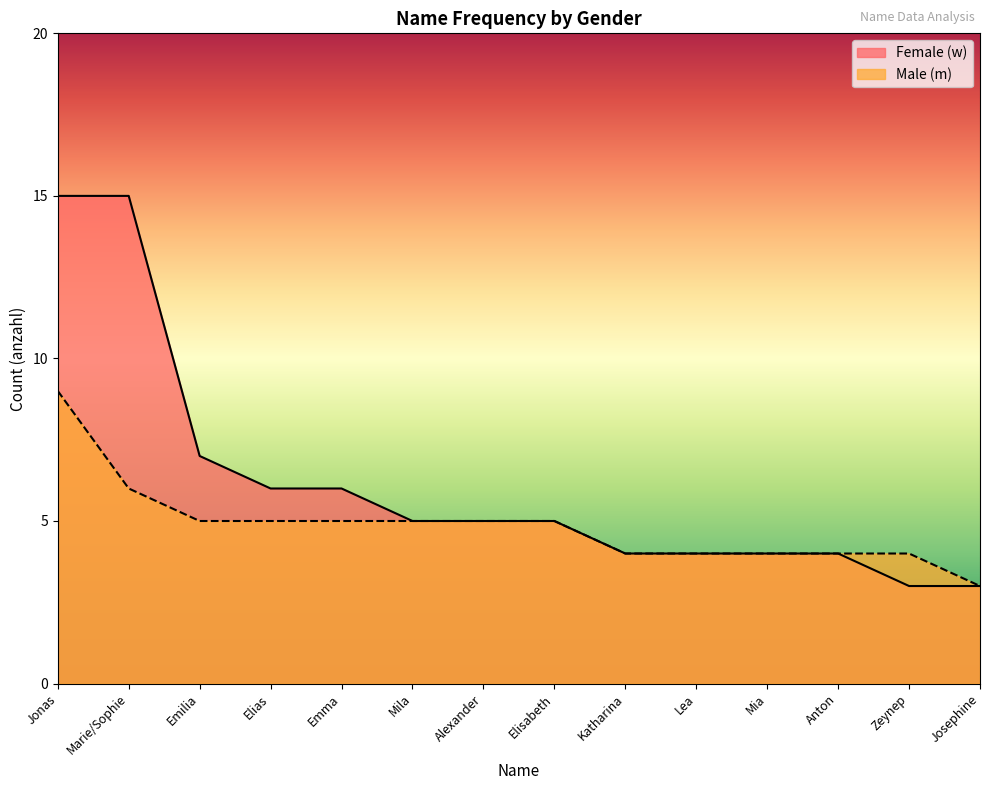

Where is Female (w) nearest to the value 9?

Emilia